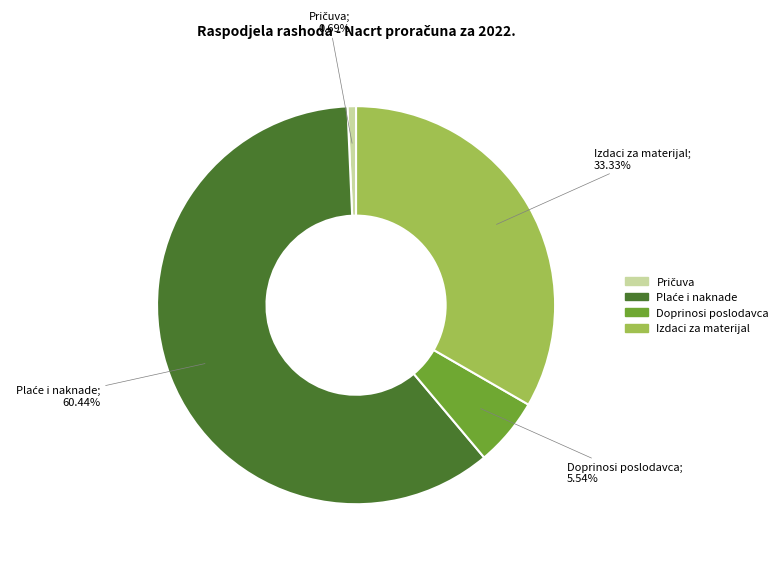

To the nearest percent, what portion does Izdaci za materijal represent?

33%